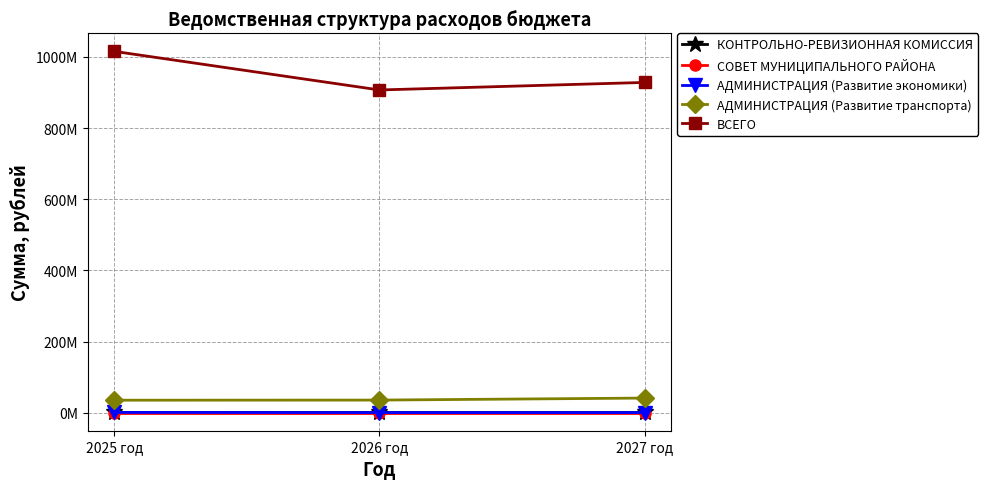

What is the difference between the highest and lowest values at 2025 год?

1015241822.4